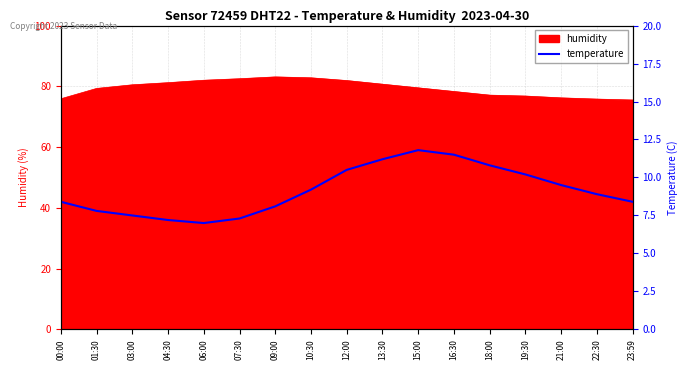

The value of humidity at 07:30 is 117.9. True or false?

False